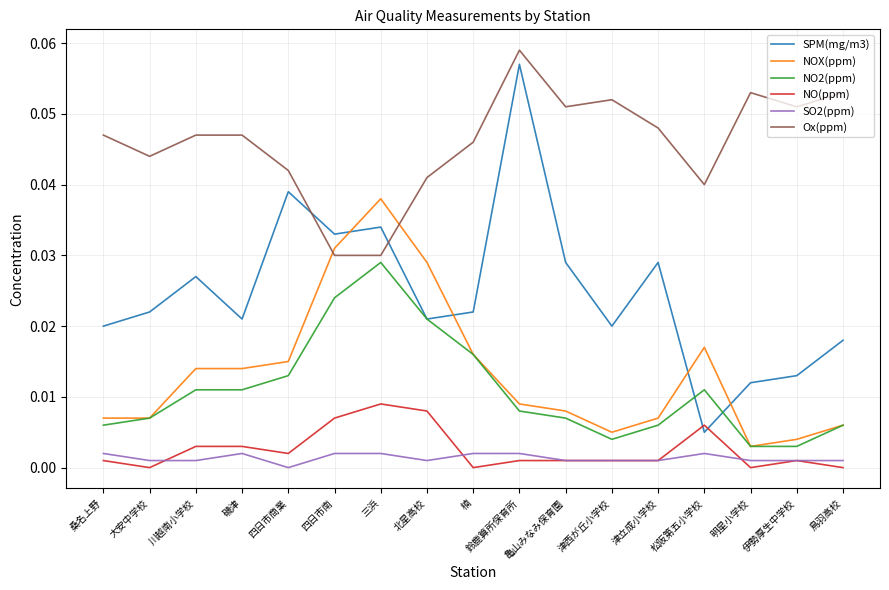

Which series has the widest spread of values?

SPM(mg/m3)